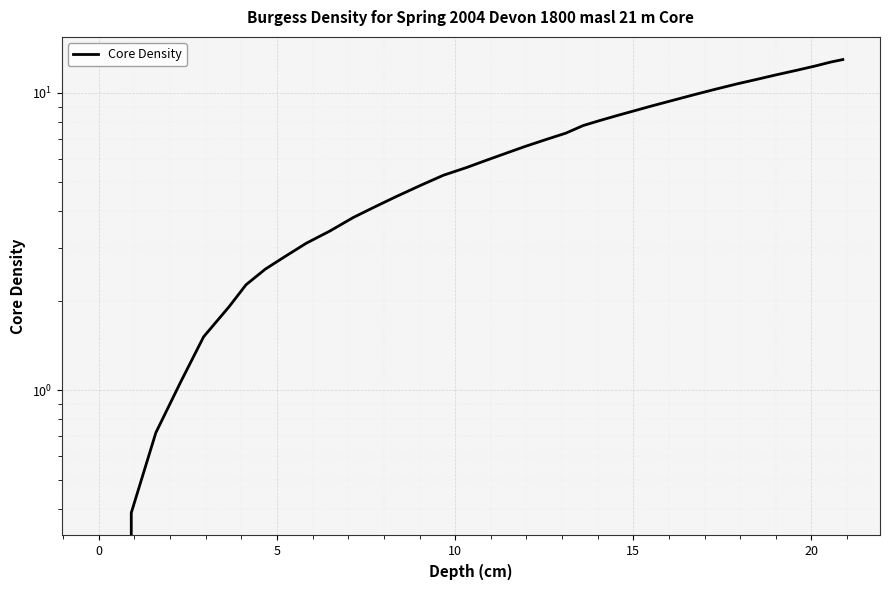

Reading left to right, what are all the values shown in this chart?

0.0	0.4	0.7	1.1	1.5	1.9	2.3	2.6	2.8	3.1	3.4	3.8	4.1	4.5	4.9	5.3	5.6	5.9	6.3	6.6	7.0	7.3	7.8	8.1	8.4	8.7	9.1	9.9	10.3	10.7	11.1	11.5	11.9	12.3	12.7	13.0